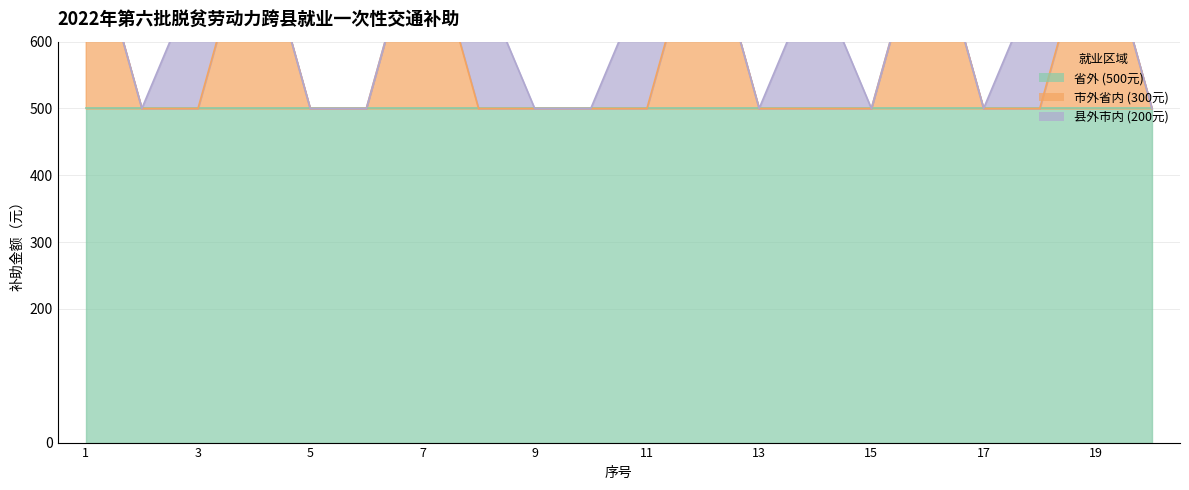

Reading left to right, list all the values displayed in this chart.

省外 (500元): 1=500	2=500	3=500	4=500	5=500	6=500	7=500	8=500	9=500	10=500	11=500	12=500	13=500	14=500	15=500	16=500	17=500	18=500	19=500	20=500
市外省内 (300元): 1=300	2=0	3=0	4=300	5=0	6=0	7=300	8=0	9=0	10=0	11=0	12=300	13=0	14=0	15=0	16=300	17=0	18=0	19=300	20=0
县外市内 (200元): 1=0	2=0	3=200	4=0	5=0	6=0	7=0	8=200	9=0	10=0	11=200	12=0	13=0	14=200	15=0	16=0	17=0	18=200	19=0	20=0